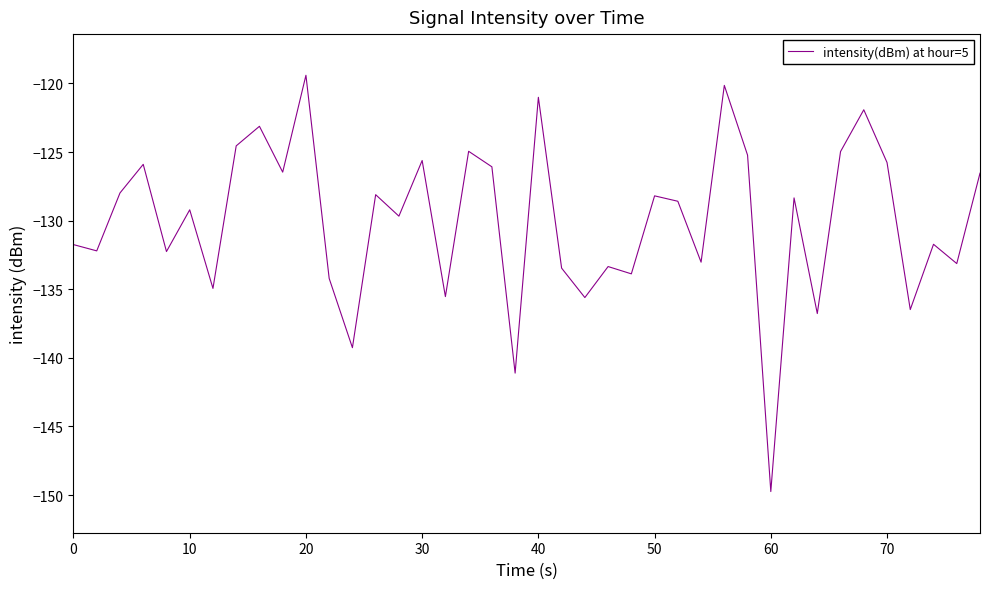

What is the difference between the second highest and second lowest values?

21.0